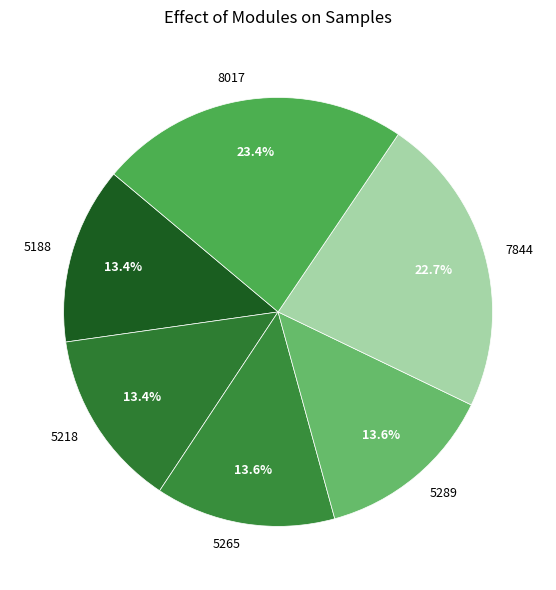

What is the ratio of the value at 5218 to the value at 5265?

1.0